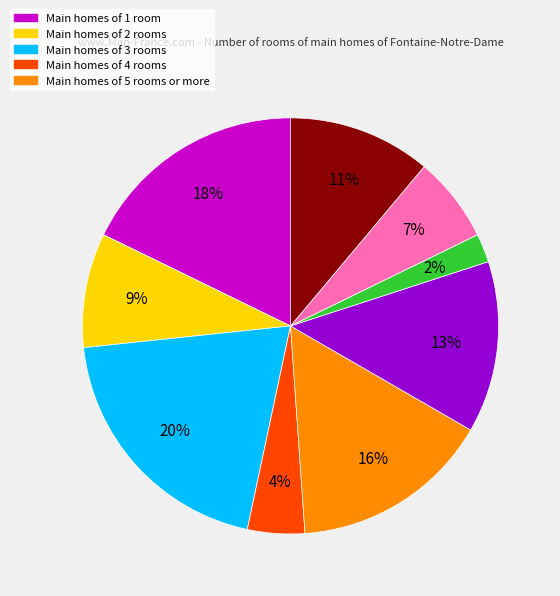

To the nearest percent, what is the difference between the largest and smallest slice percentages?

18%